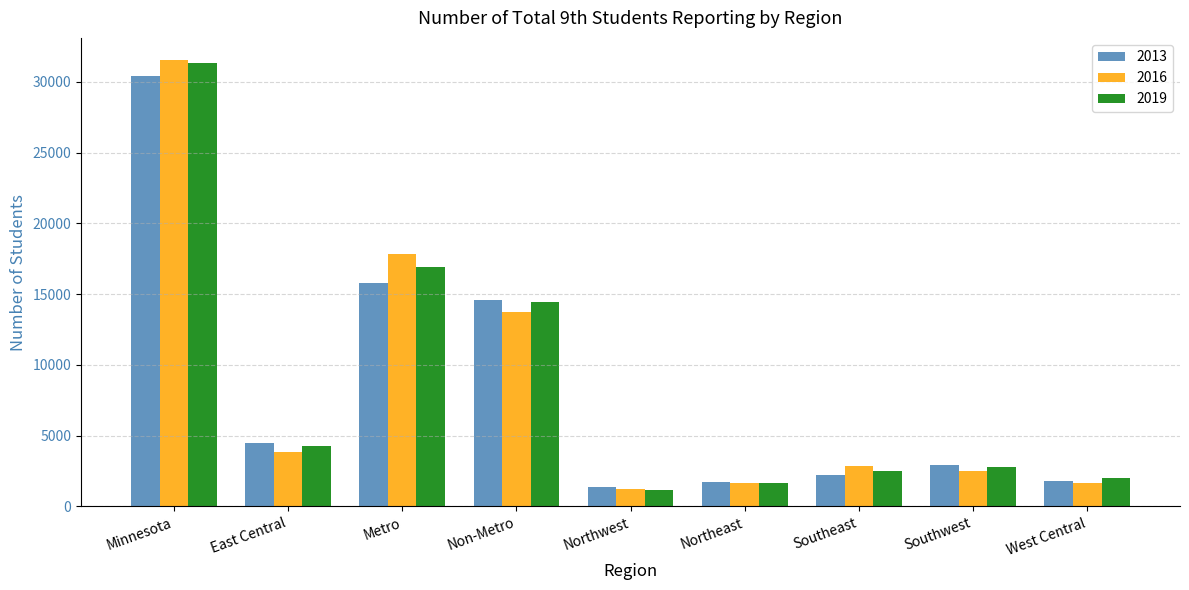

The value of 2013 at Southwest is 970. True or false?

False